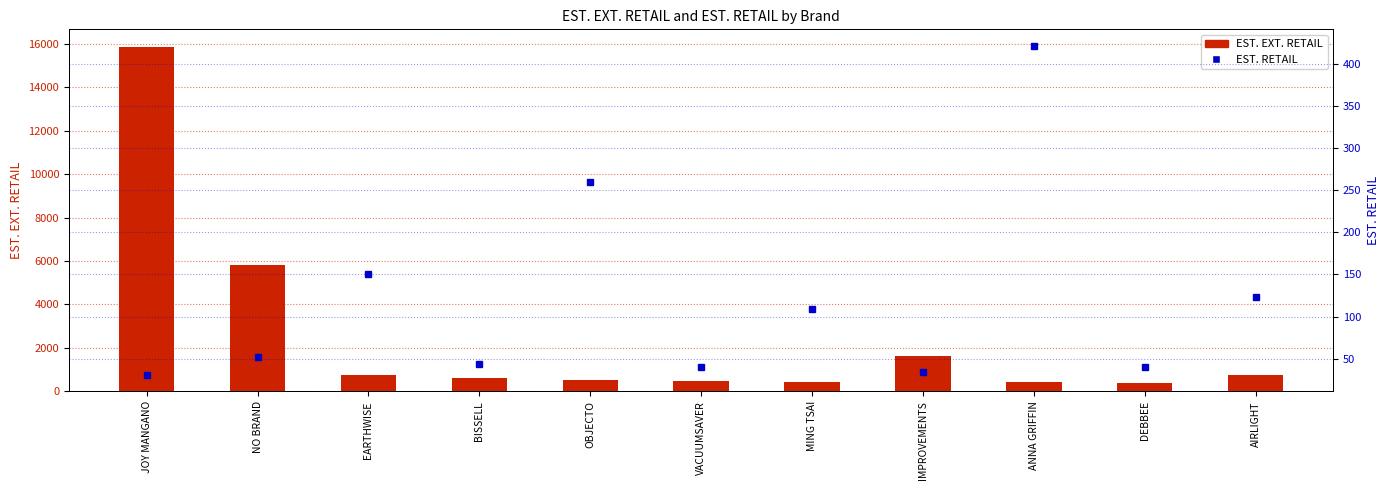

Which series has the widest spread of values?

EST. EXT. RETAIL